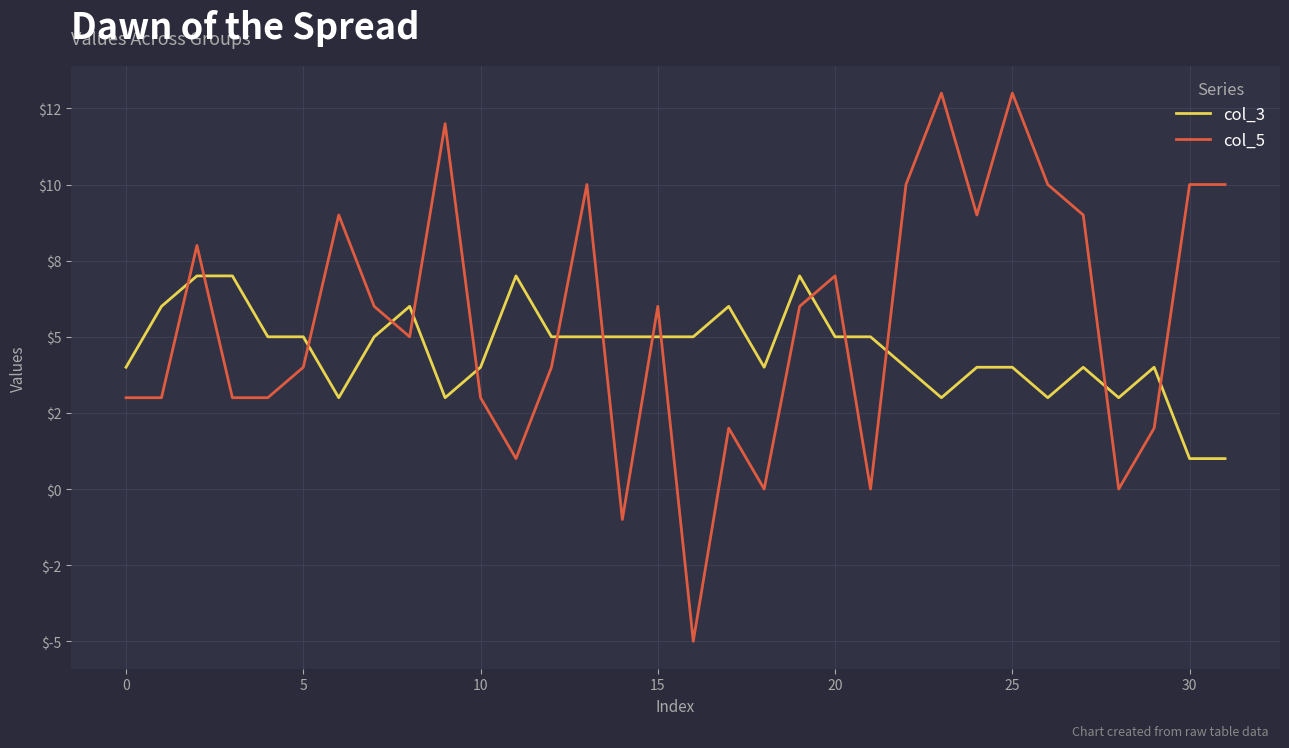

Which series has the largest total across all categories?

col_5